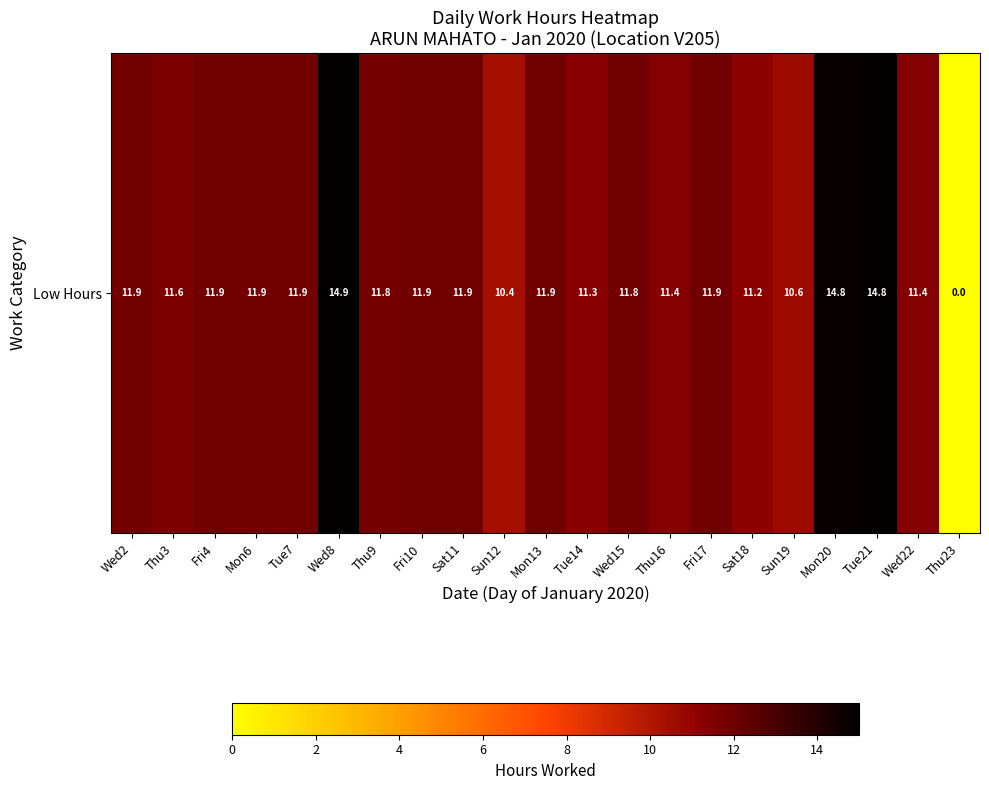

True or false: the data shows 6.3 at Tue7.

False